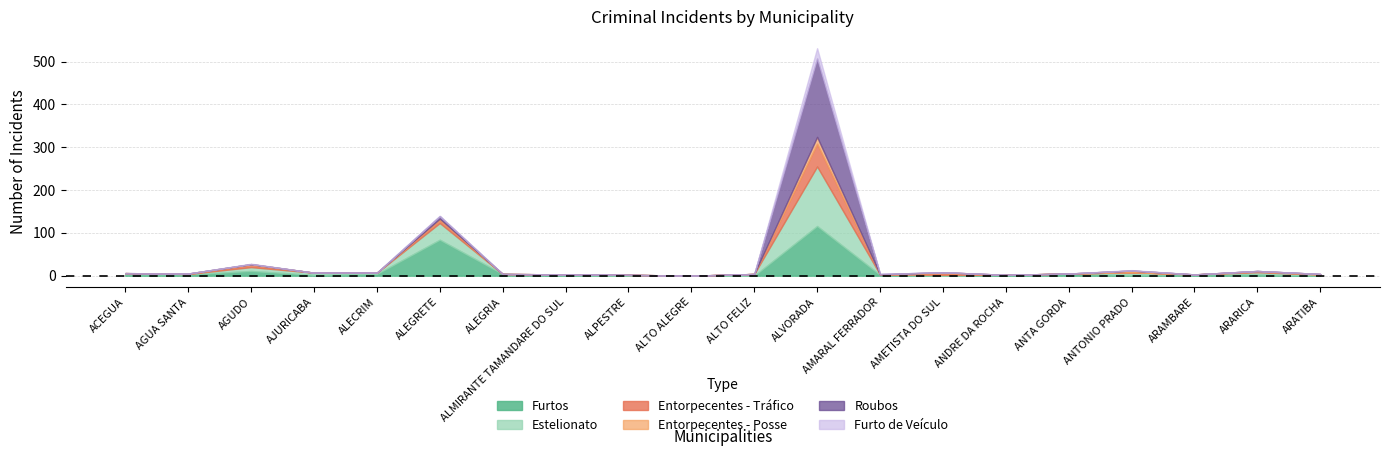

At AGUA SANTA, list the series in order from largest to smallest.

Furtos, Estelionato, Entorpecentes - Posse, Entorpecentes - Tráfico, Roubos, Furto de Veículo